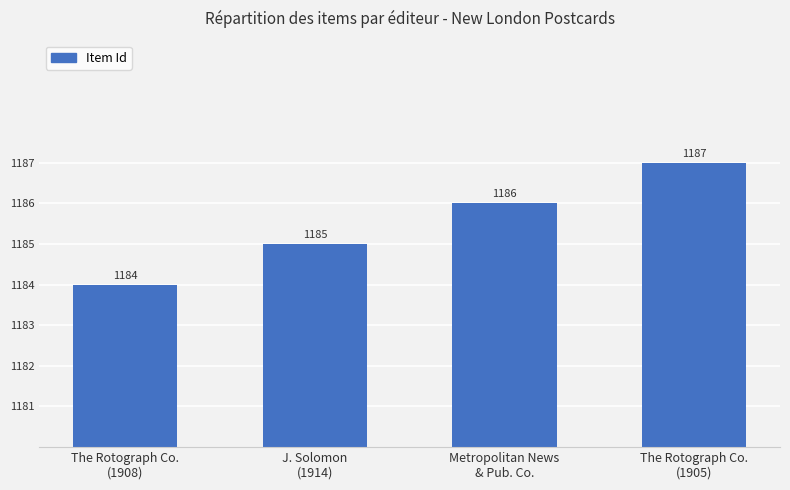

How many categories are shown in the chart?

4